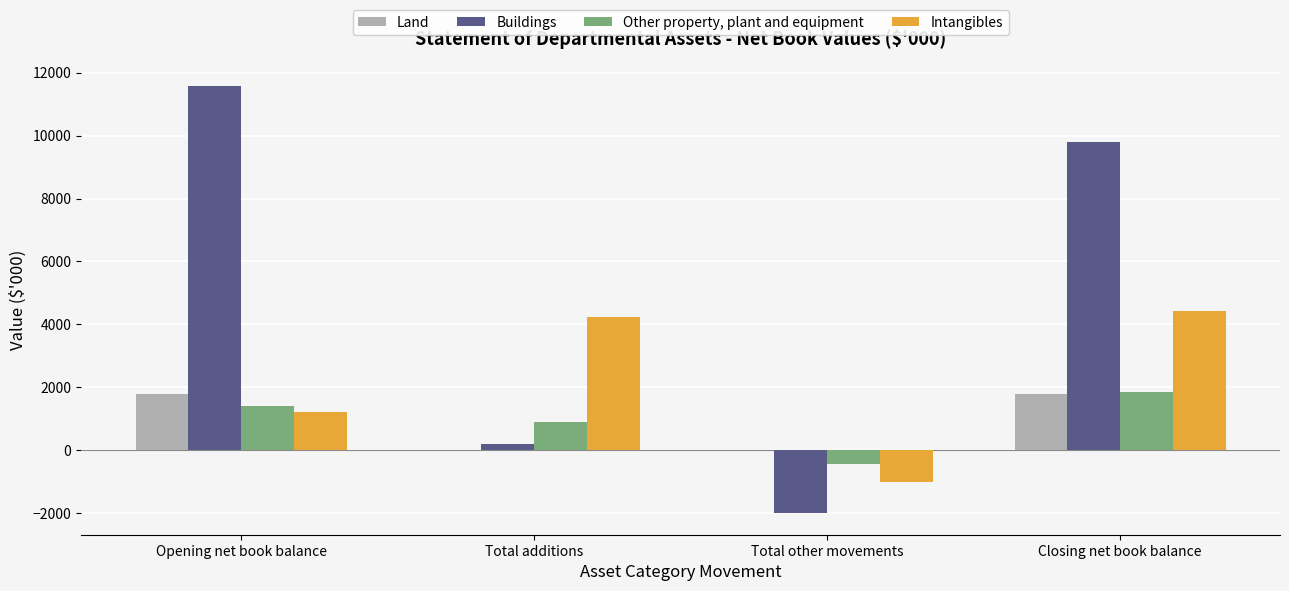

How many groups of bars are there?

4